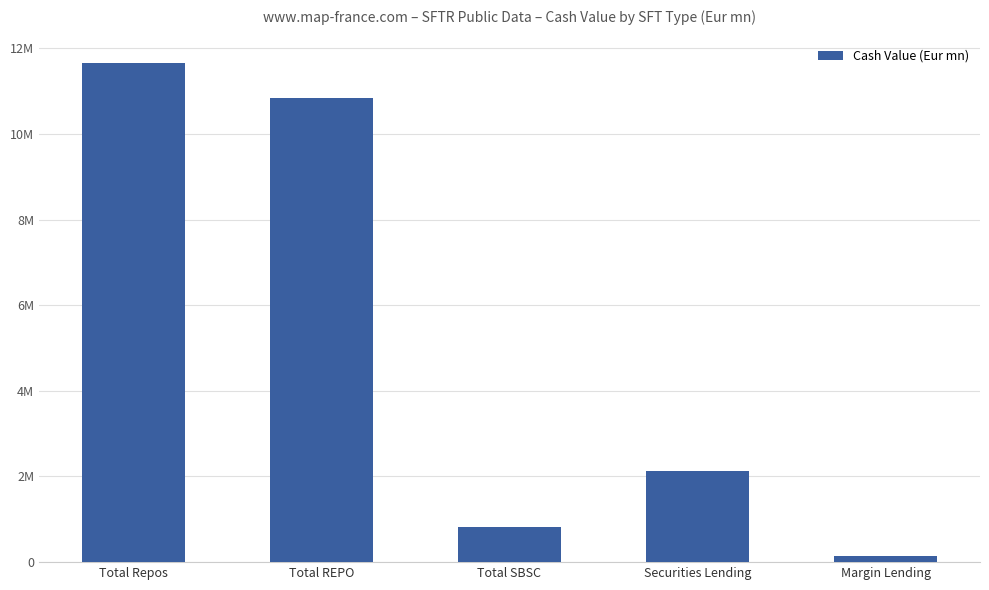

Are the bars horizontal?

No